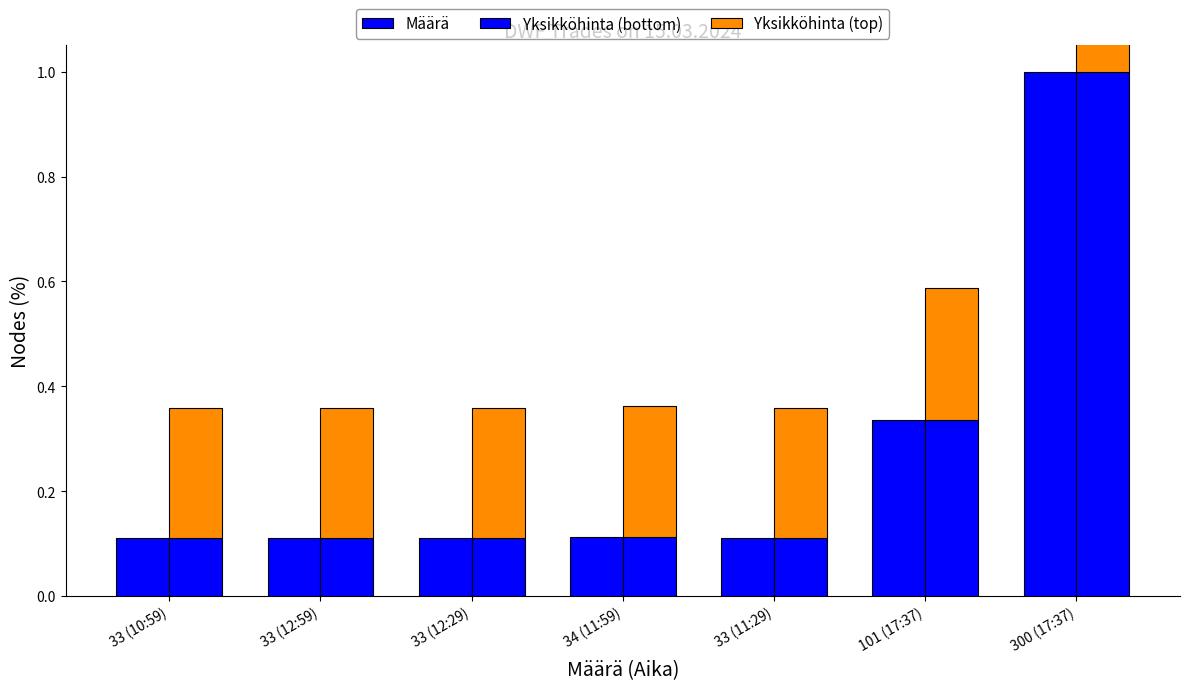

Does the chart contain stacked bars?

No